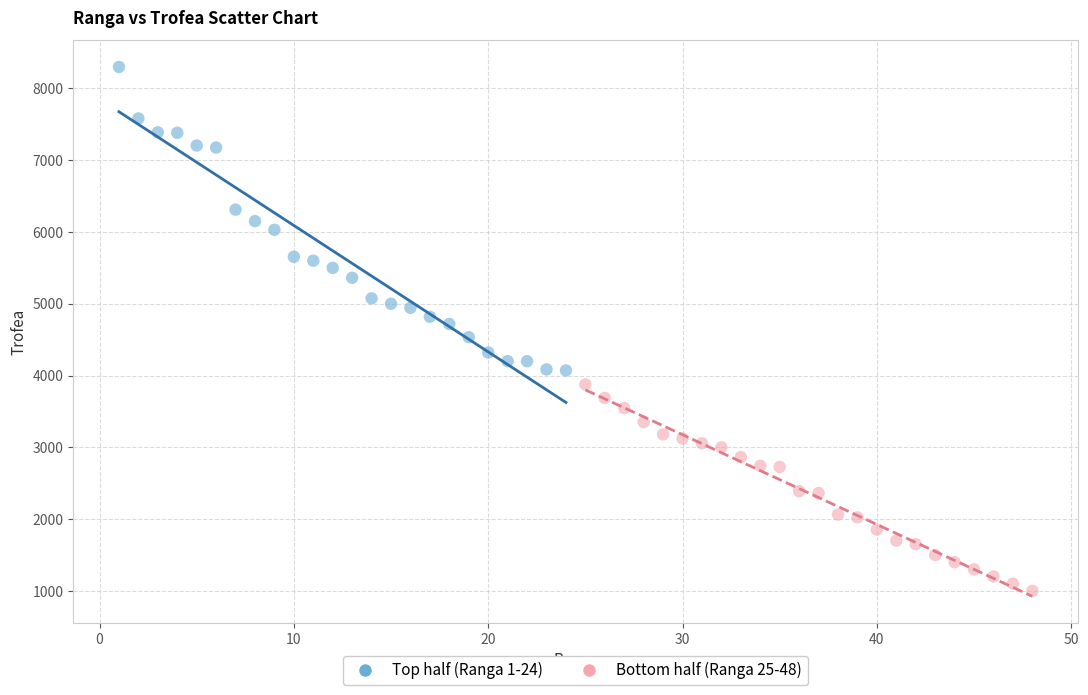

Which series contains the highest Y value?

Top half (Ranga 1-24)